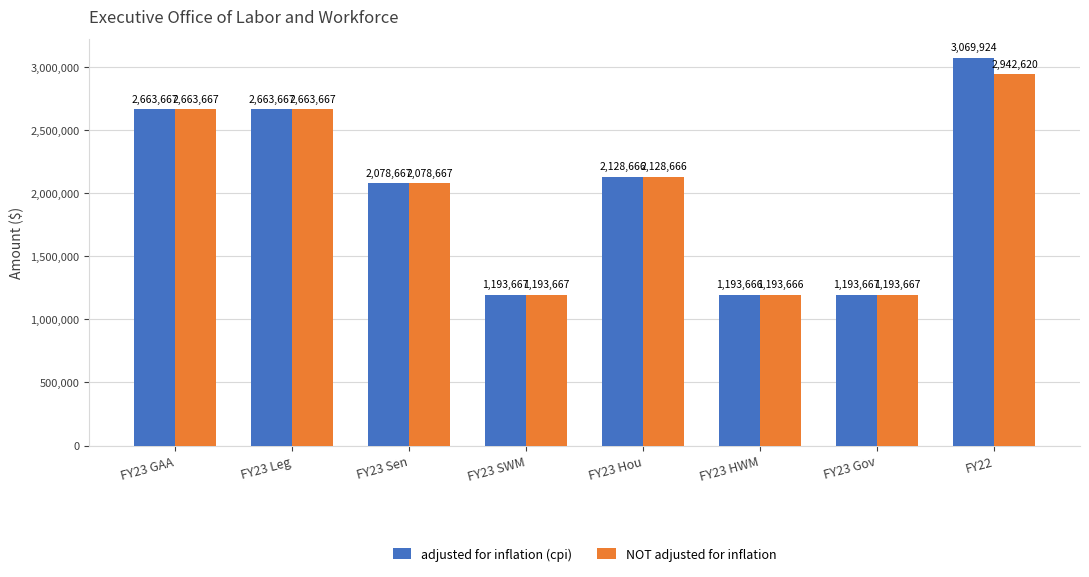

What is the approximate value of adjusted for inflation (cpi) at FY22, to the nearest 100?

3069900